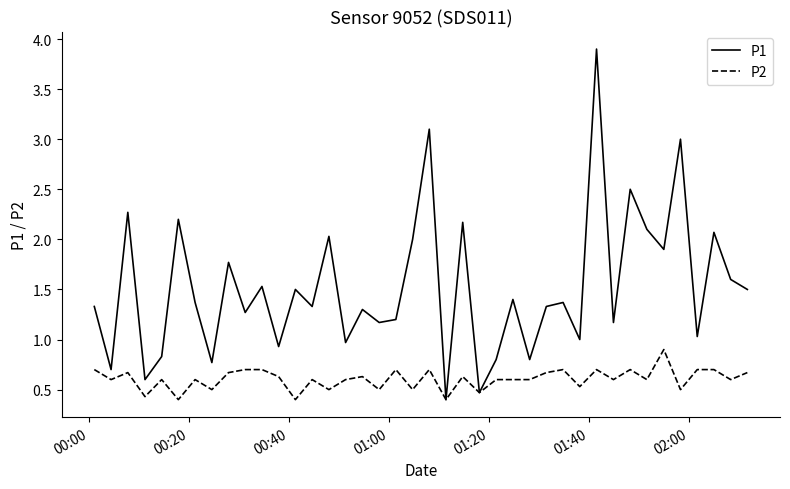

Rank the series by their average value, from highest to lowest.

P1, P2